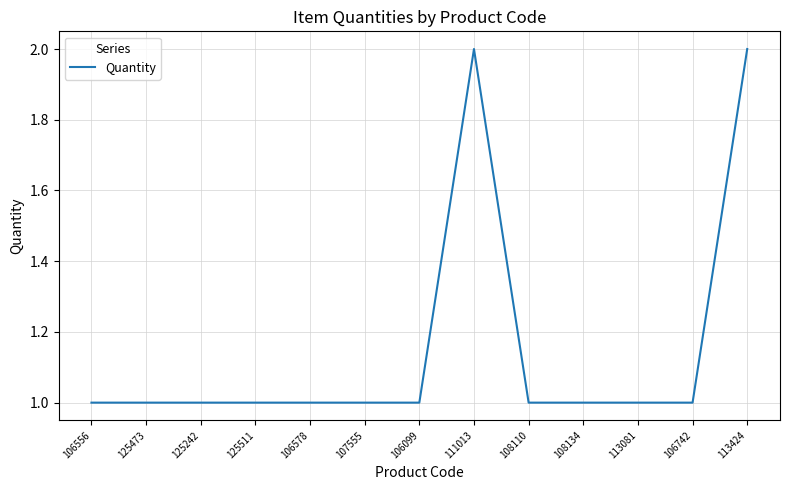

The chart shows a value of 2 at 108134. True or false?

False